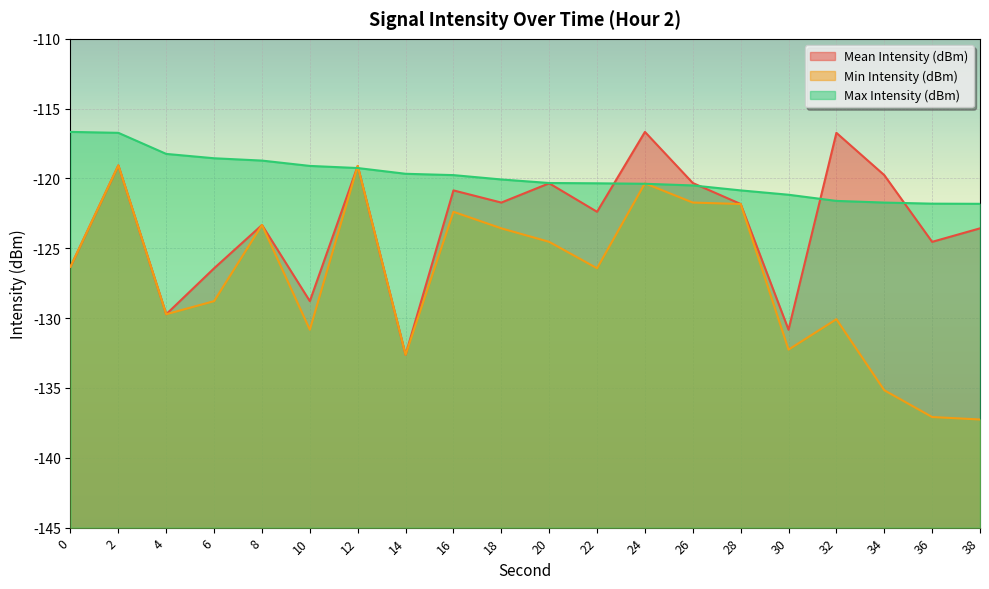

What is the value of the Min Intensity (dBm) point at the 8th from the left?

-132.6